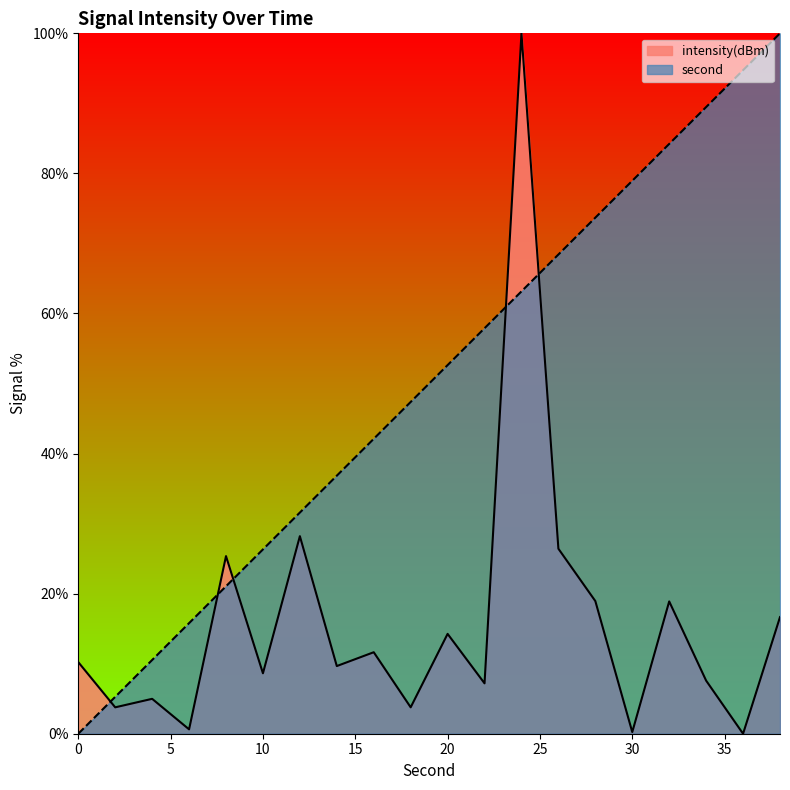

Does the chart have visible grid lines?

No